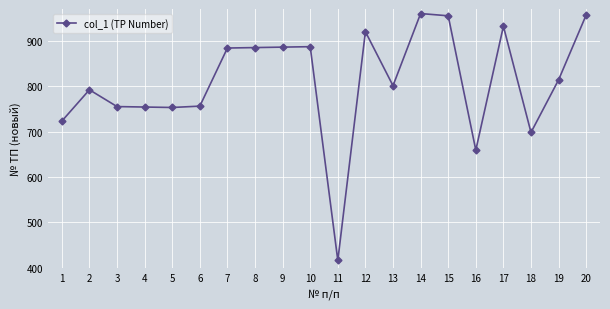

What is the approximate value at 4?

754